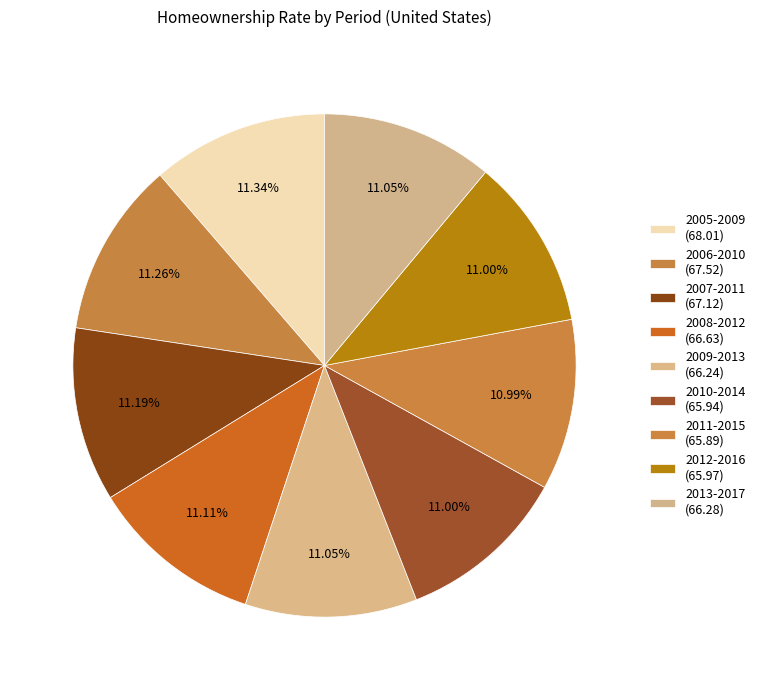

Does 2010-2014 represent more than half of the total?

No